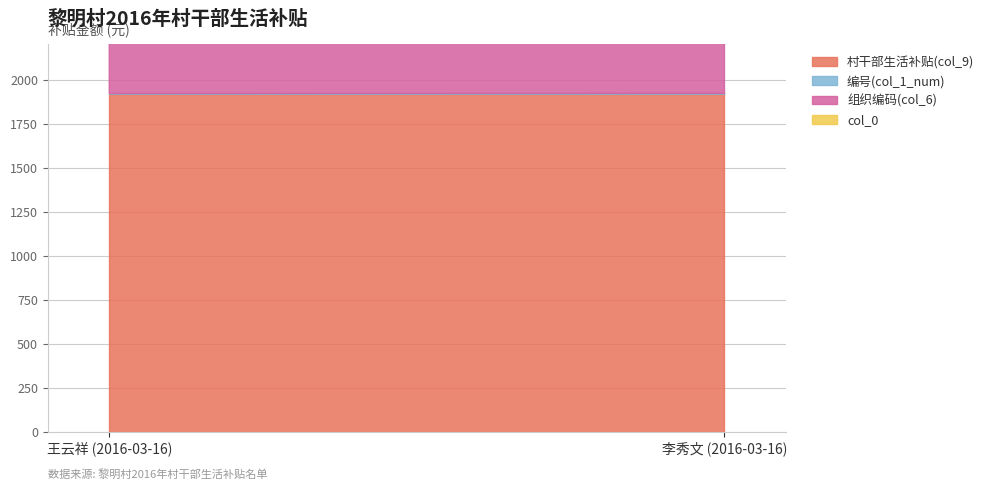

Which series changed the most between 王云祥 (2016-03-16) and 李秀文 (2016-03-16)?

编号(col_1_num)